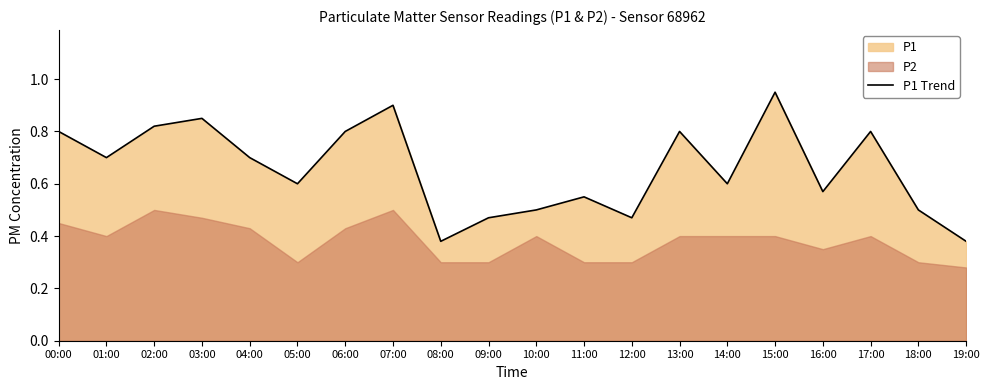

What is the difference between the maximum and second lowest values?

0.6